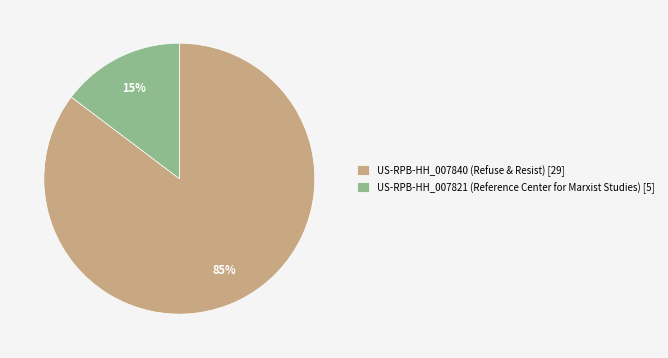

Does US-RPB-HH_007821 (Reference Center for Marxist Studies) represent more than half of the total?

No